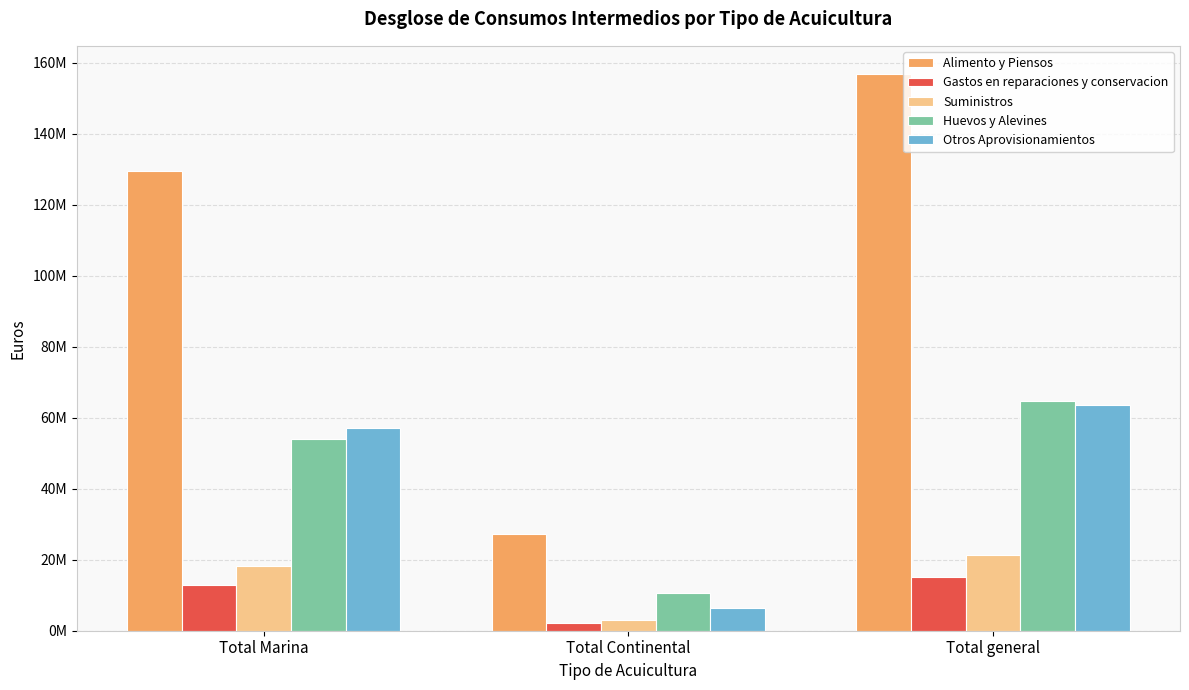

Are the bars horizontal?

No